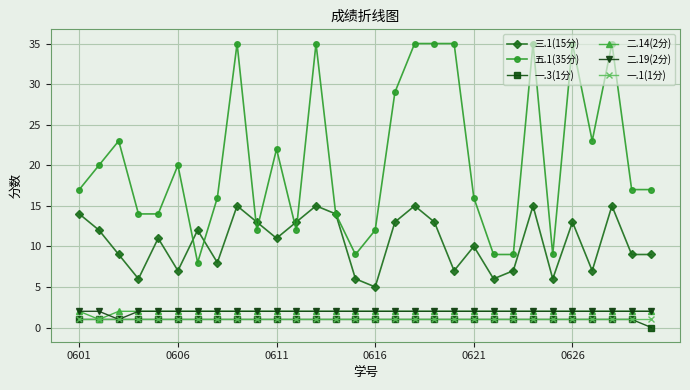

Reading left to right, what are all the values shown in this chart?

三.1(15分): 14	12	9	6	11	7	12	8	15	13	11	13	15	14	6	5	13	15	13	7	10	6	7	15	6	13	7	15	9	9
五.1(35分): 17	20	23	14	14	20	8	16	35	12	22	12	35	14	9	12	29	35	35	35	16	9	9	35	9	35	23	35	17	17
一.3(1分): 1	1	1	1	1	1	1	1	1	1	1	1	1	1	1	1	1	1	1	1	1	1	1	1	1	1	1	1	1	0
二.14(2分): 2	1	2	2	2	2	2	2	2	2	2	2	2	2	2	2	2	2	2	2	2	2	2	2	2	2	2	2	2	2
二.19(2分): 2	2	1	2	2	2	2	2	2	2	2	2	2	2	2	2	2	2	2	2	2	2	2	2	2	2	2	2	2	2
一.1(1分): 1	1	1	1	1	1	1	1	1	1	1	1	1	1	1	1	1	1	1	1	1	1	1	1	1	1	1	1	1	1